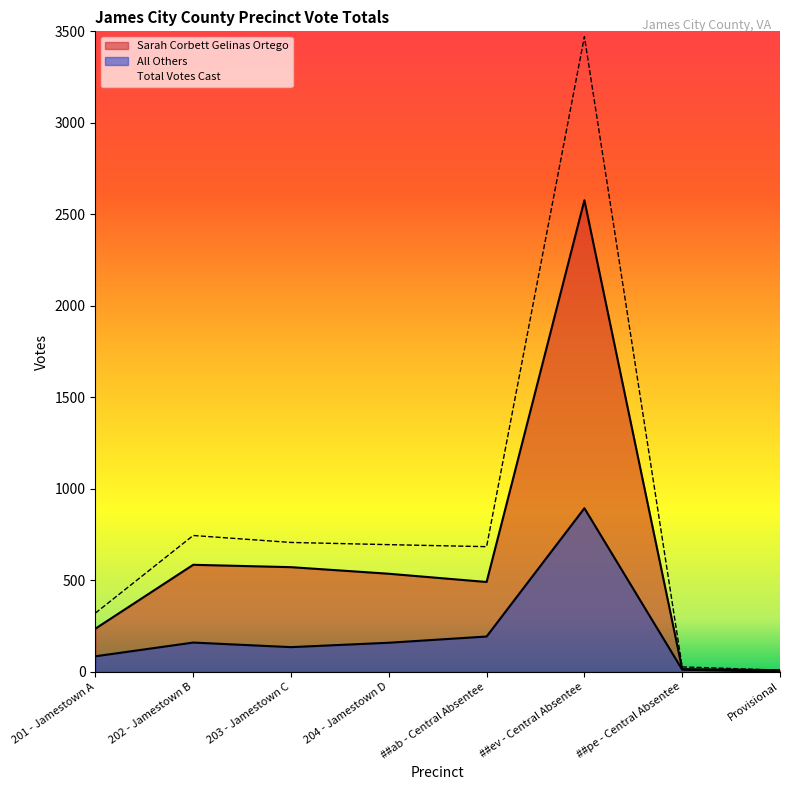

Reading left to right, what are all the values shown in this chart?

Sarah Corbett Gelinas Ortego: 236	585	572	536	491	2577	15	9
All Others: 85	160	135	159	193	894	12	0